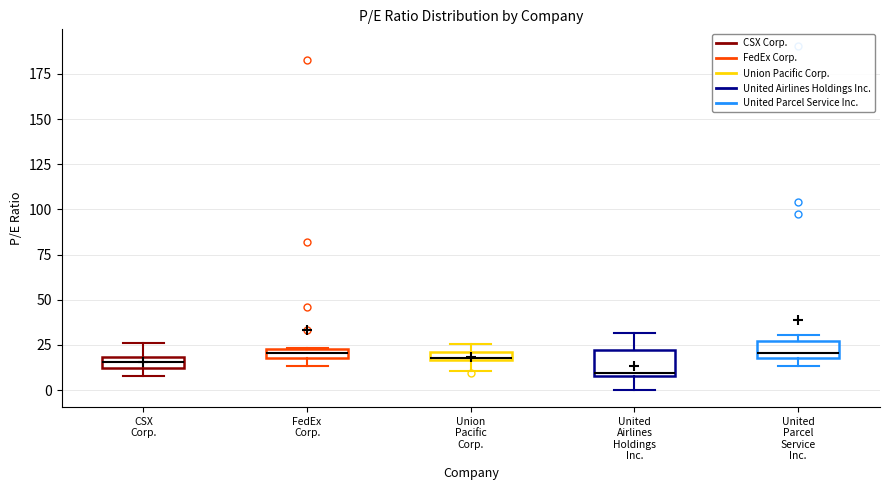

Where does the median line of the box for CSX Corp. sit on the y-axis? The values are not printed on the chart, so give them approximately, as read against the axis.

15